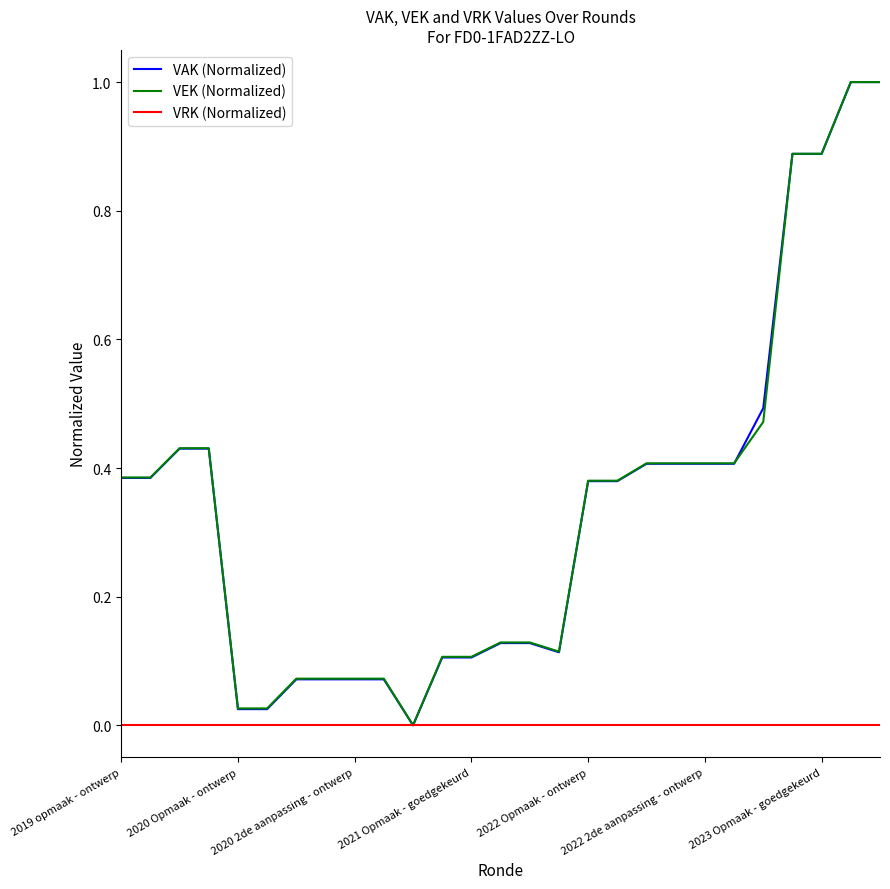

What is the maximum value shown in the chart?

1.0